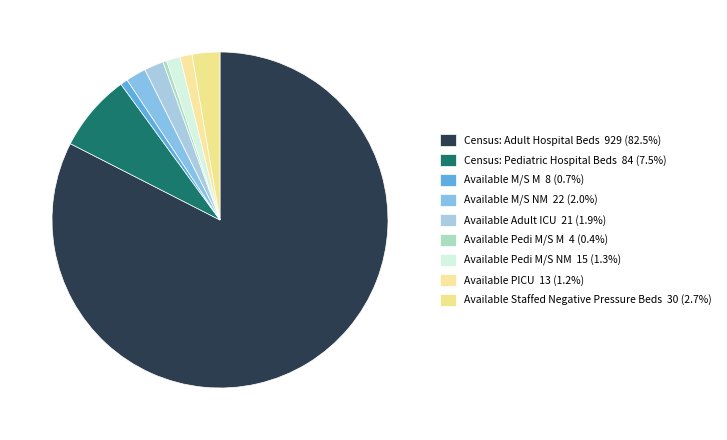

Which slice represents more than half of the pie?

Census: Adult Hospital Beds